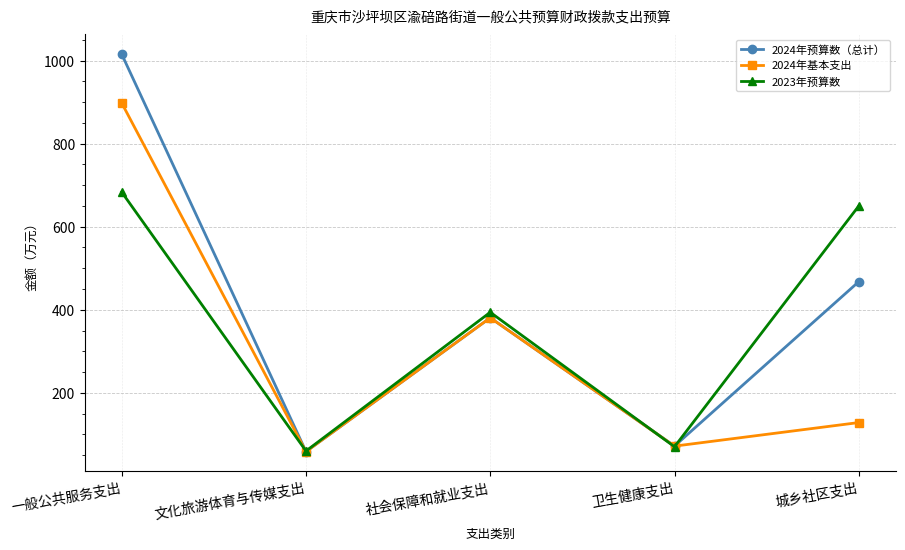

What is the difference between the maximum and minimum values in the 2024年预算数（总计） series?

957.2